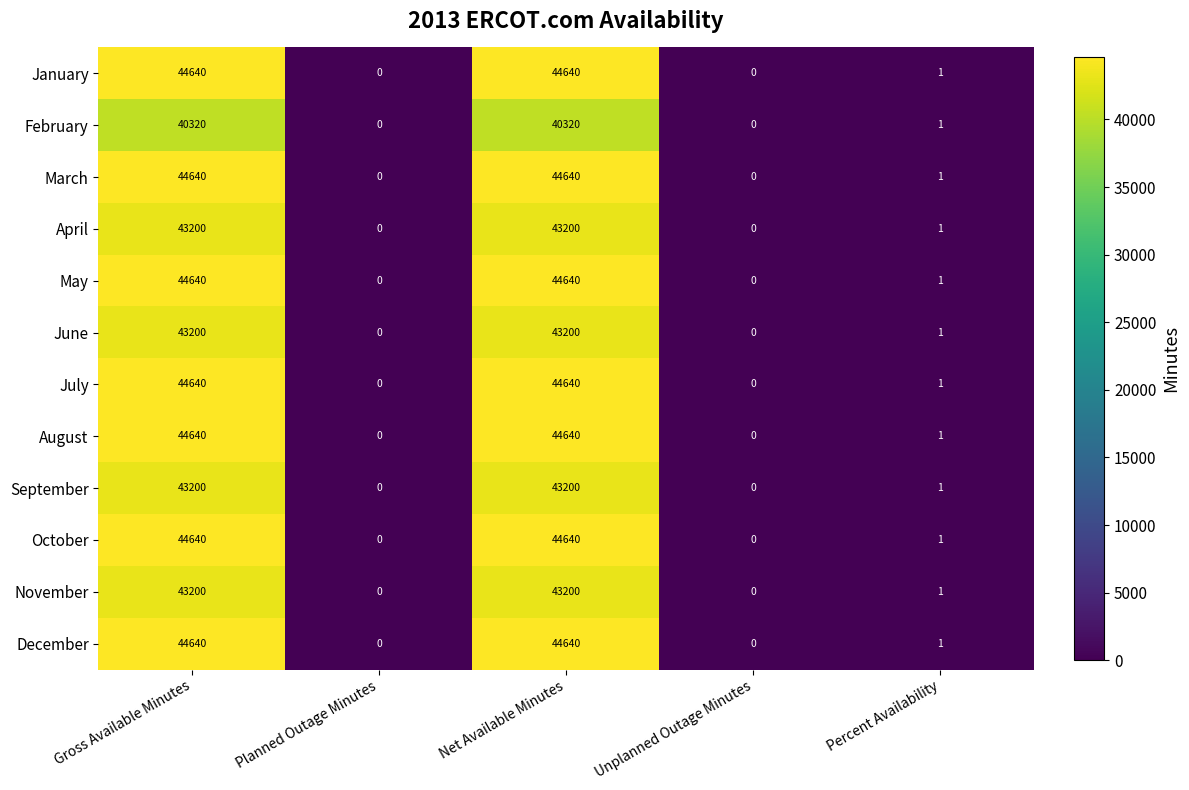

At which label does February first exceed 1?

Gross Available Minutes